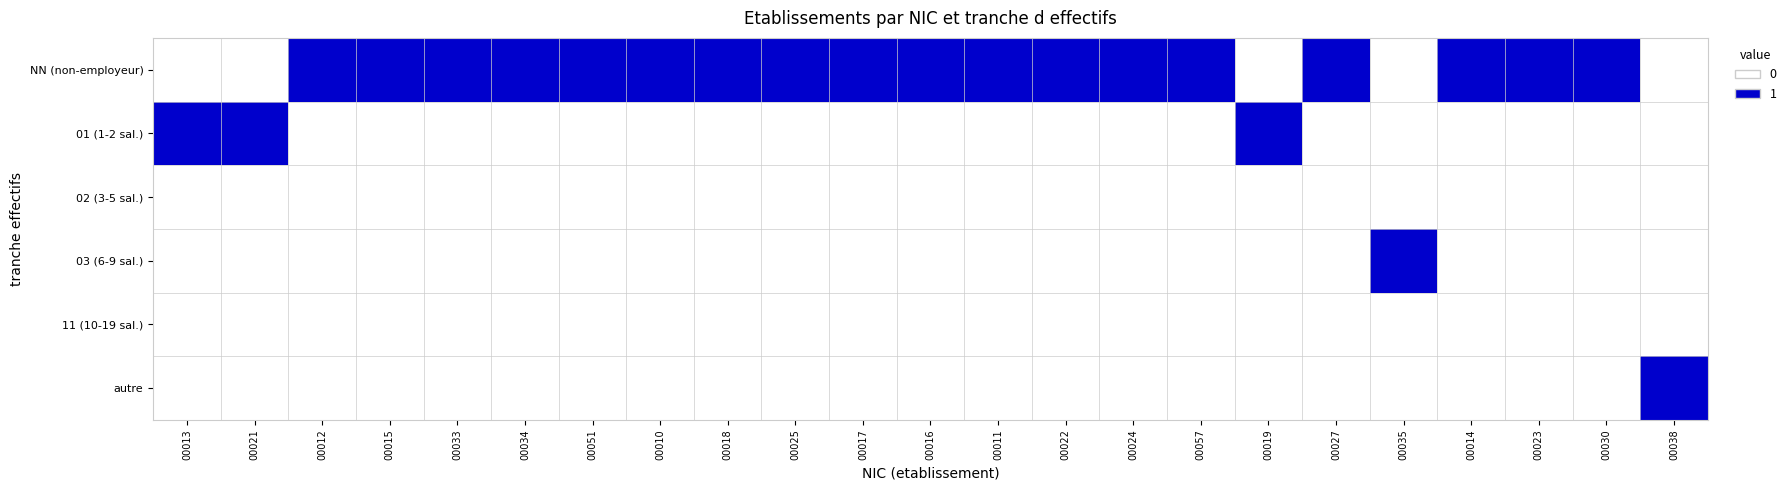

Reading left to right, transcribe all the data shown in this chart.

NN (non-employeur): 00013=0	00021=0	00012=1	00015=1	00033=1	00034=1	00051=1	00010=1	00018=1	00025=1	00017=1	00016=1	00011=1	00022=1	00024=1	00057=1	00019=0	00027=1	00035=0	00014=1	00023=1	00030=1	00038=0
01 (1-2 sal.): 00013=1	00021=1	00012=0	00015=0	00033=0	00034=0	00051=0	00010=0	00018=0	00025=0	00017=0	00016=0	00011=0	00022=0	00024=0	00057=0	00019=1	00027=0	00035=0	00014=0	00023=0	00030=0	00038=0
02 (3-5 sal.): 00013=0	00021=0	00012=0	00015=0	00033=0	00034=0	00051=0	00010=0	00018=0	00025=0	00017=0	00016=0	00011=0	00022=0	00024=0	00057=0	00019=0	00027=0	00035=0	00014=0	00023=0	00030=0	00038=0
03 (6-9 sal.): 00013=0	00021=0	00012=0	00015=0	00033=0	00034=0	00051=0	00010=0	00018=0	00025=0	00017=0	00016=0	00011=0	00022=0	00024=0	00057=0	00019=0	00027=0	00035=1	00014=0	00023=0	00030=0	00038=0
11 (10-19 sal.): 00013=0	00021=0	00012=0	00015=0	00033=0	00034=0	00051=0	00010=0	00018=0	00025=0	00017=0	00016=0	00011=0	00022=0	00024=0	00057=0	00019=0	00027=0	00035=0	00014=0	00023=0	00030=0	00038=0
autre: 00013=0	00021=0	00012=0	00015=0	00033=0	00034=0	00051=0	00010=0	00018=0	00025=0	00017=0	00016=0	00011=0	00022=0	00024=0	00057=0	00019=0	00027=0	00035=0	00014=0	00023=0	00030=0	00038=1